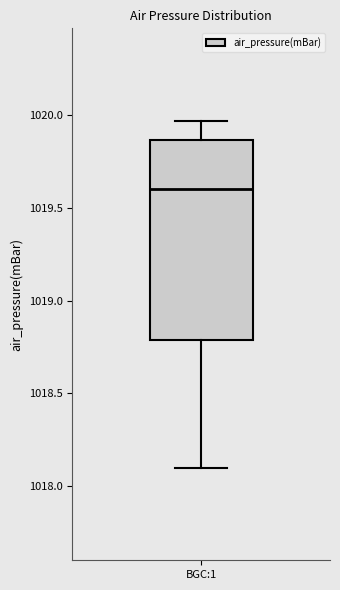

Where does the upper whisker of the box for BGC:1 end on the y-axis? The values are not printed on the chart, so give them approximately, as read against the axis.

1019.95